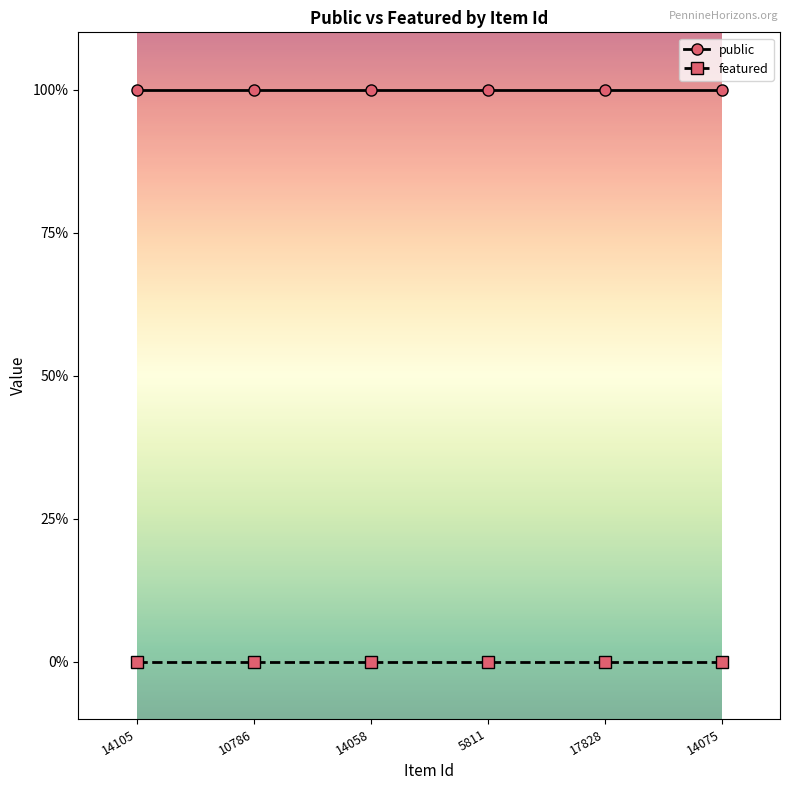

True or false: public and featured intersect in this chart.

False